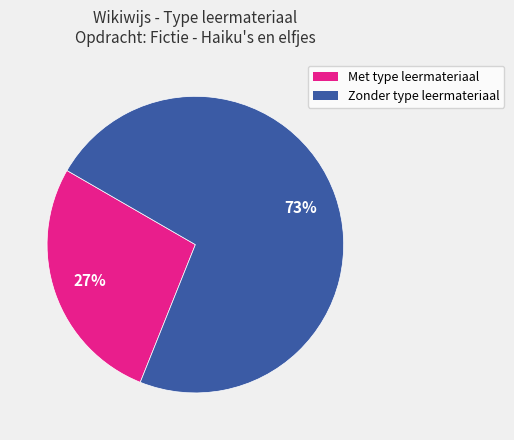

Is there a majority slice in this chart?

Yes